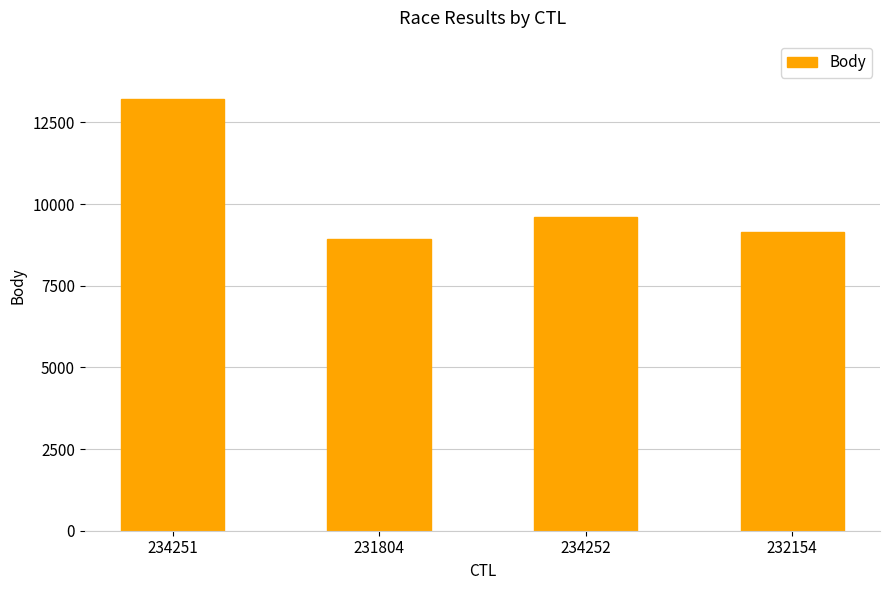

Rank the categories by value from highest to lowest.

234251, 234252, 232154, 231804